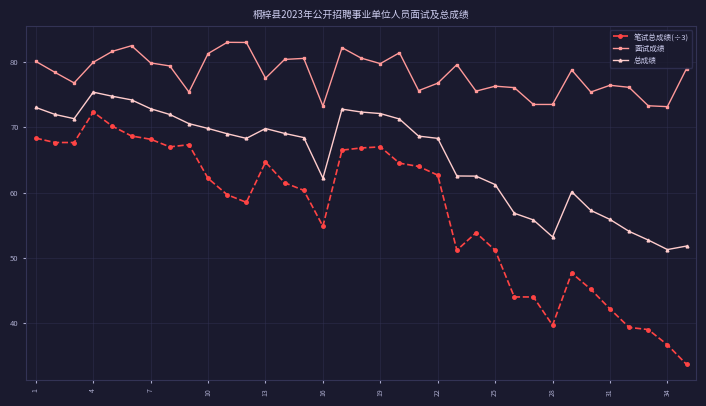

Which series has the largest range (max minus min)?

笔试总成绩(÷3)